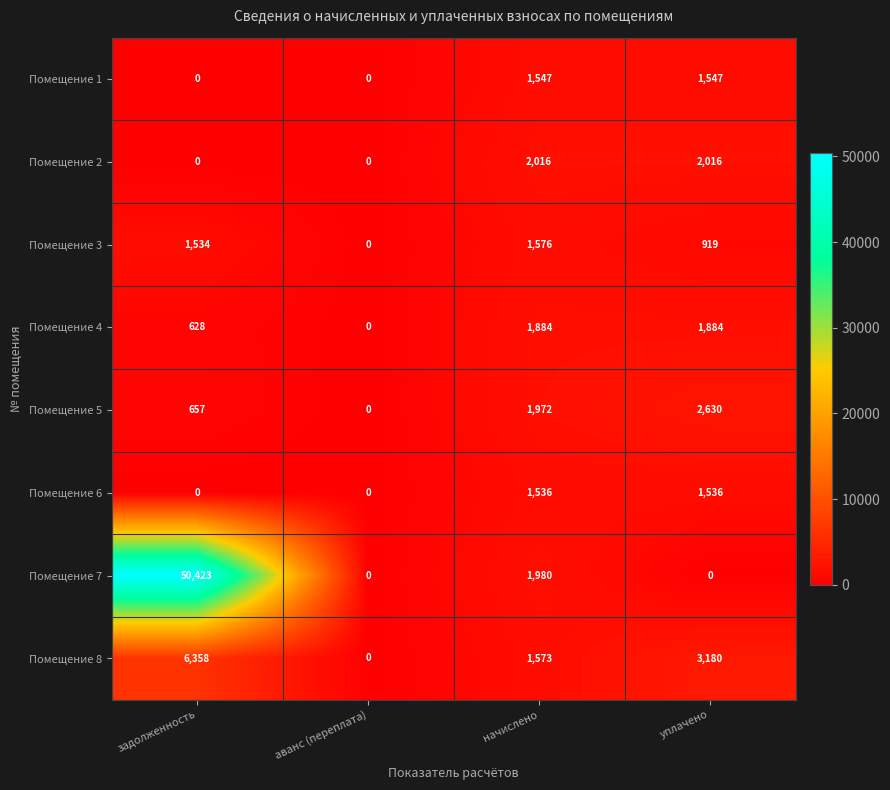

List the series in order of their peak value, lowest first.

Помещение 6, Помещение 1, Помещение 3, Помещение 4, Помещение 2, Помещение 5, Помещение 8, Помещение 7